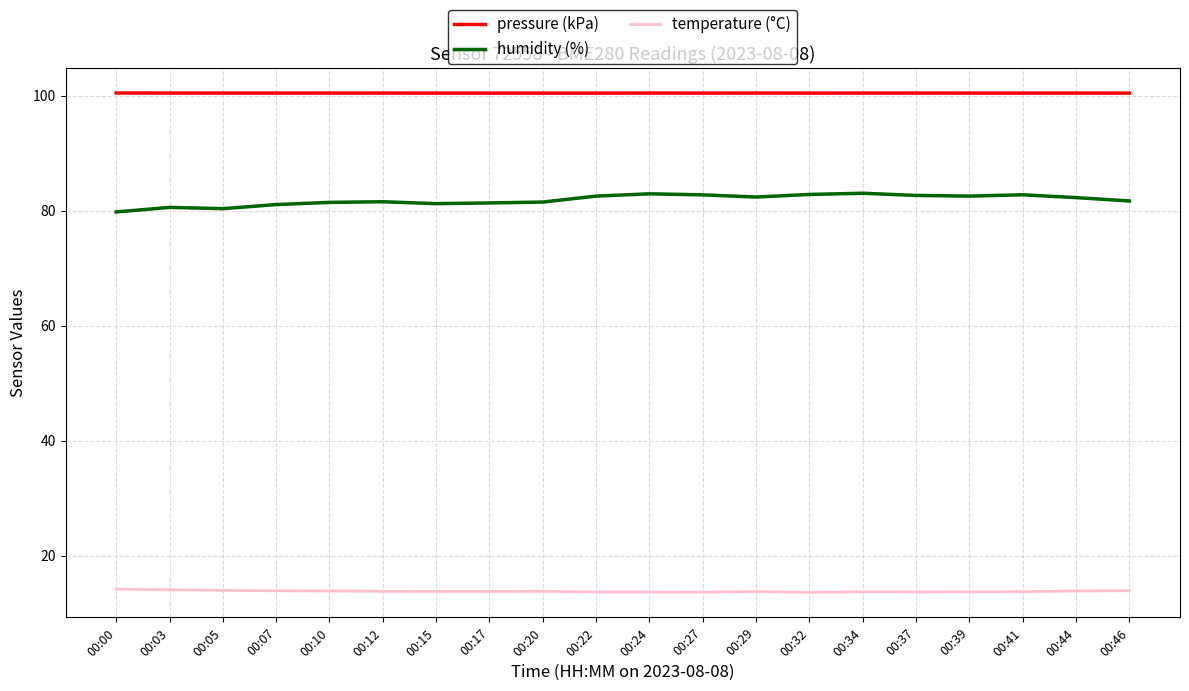

At 00:46, list the series in order from largest to smallest.

pressure (kPa), humidity (%), temperature (°C)